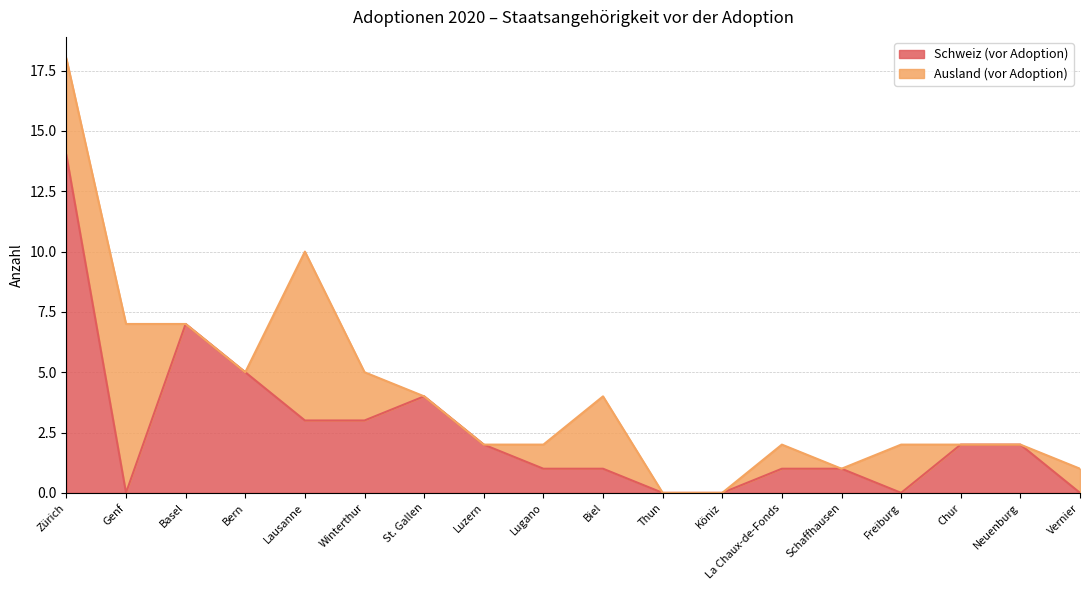

Is it true that Schweiz (vor Adoption) equals 1 at Schaffhausen?

True